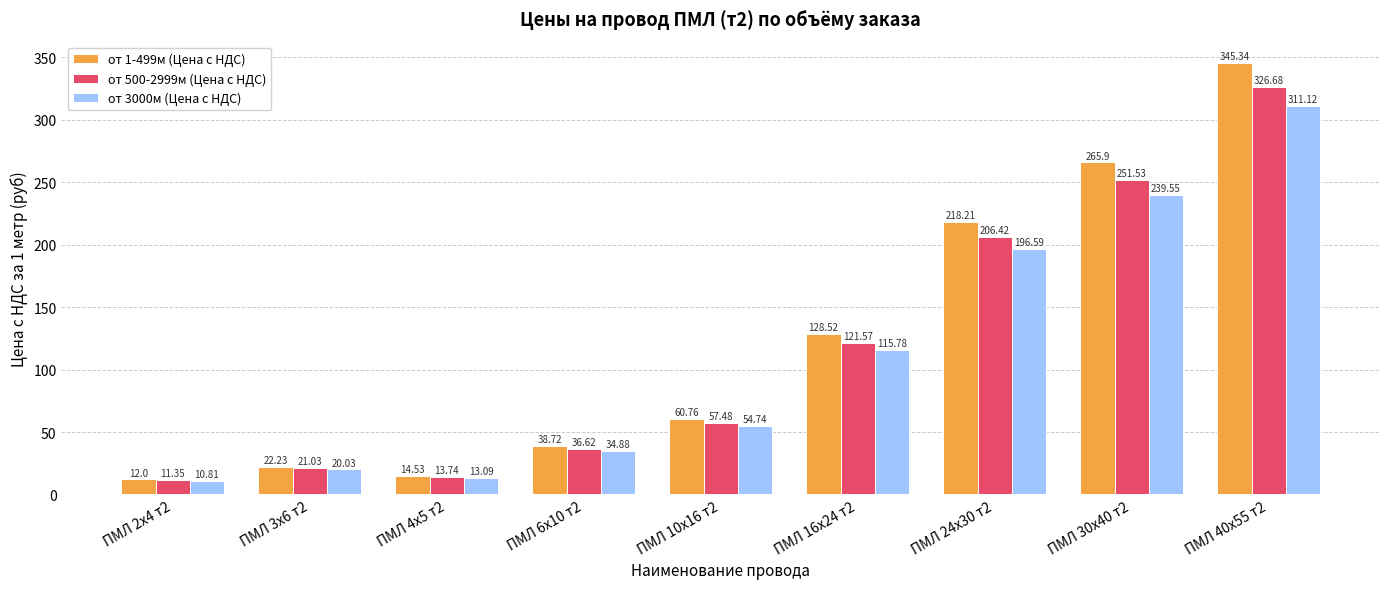

Is the value of от 500-2999м (Цена с НДС) at ПМЛ 10х16 т2 greater than the value of от 3000м (Цена с НДС) at ПМЛ 24х30 т2?

No